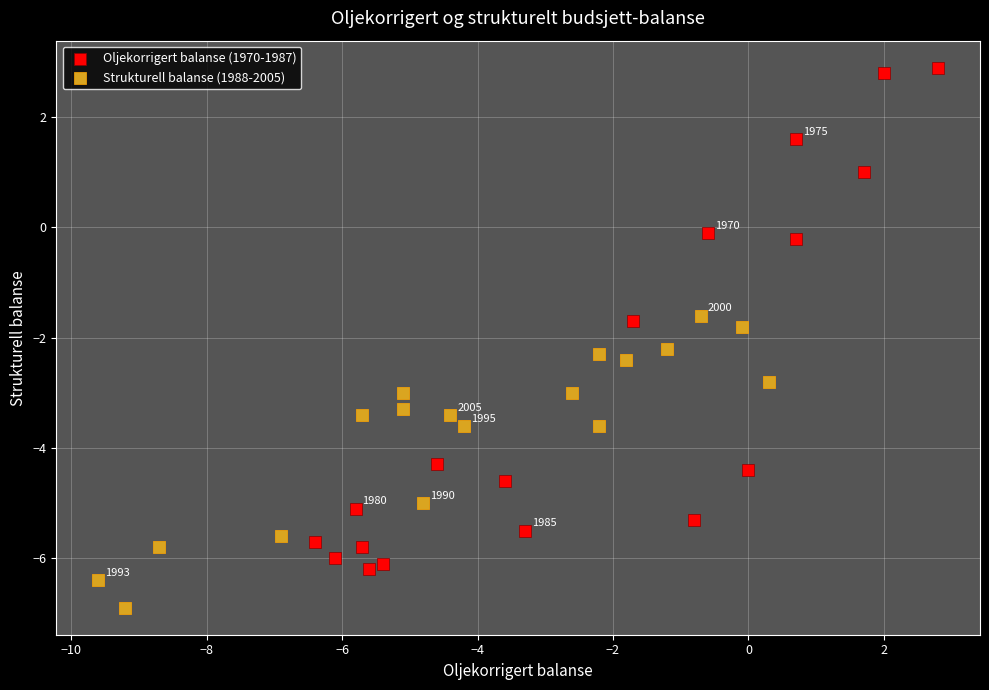

Which series contains the lowest Y value?

Strukturell balanse (1988-2005)